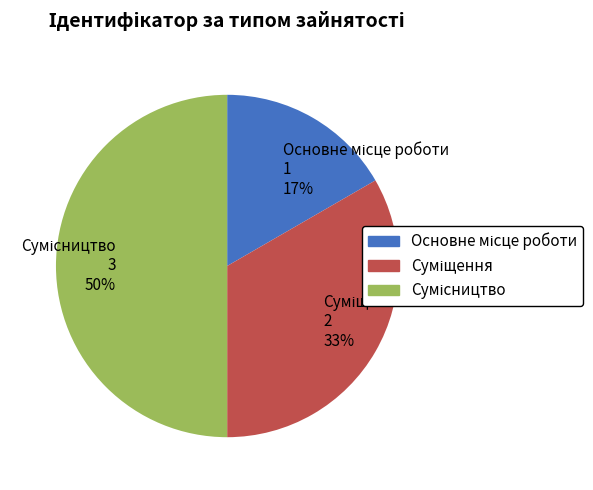

To the nearest percent, what is the average slice percentage?

33%